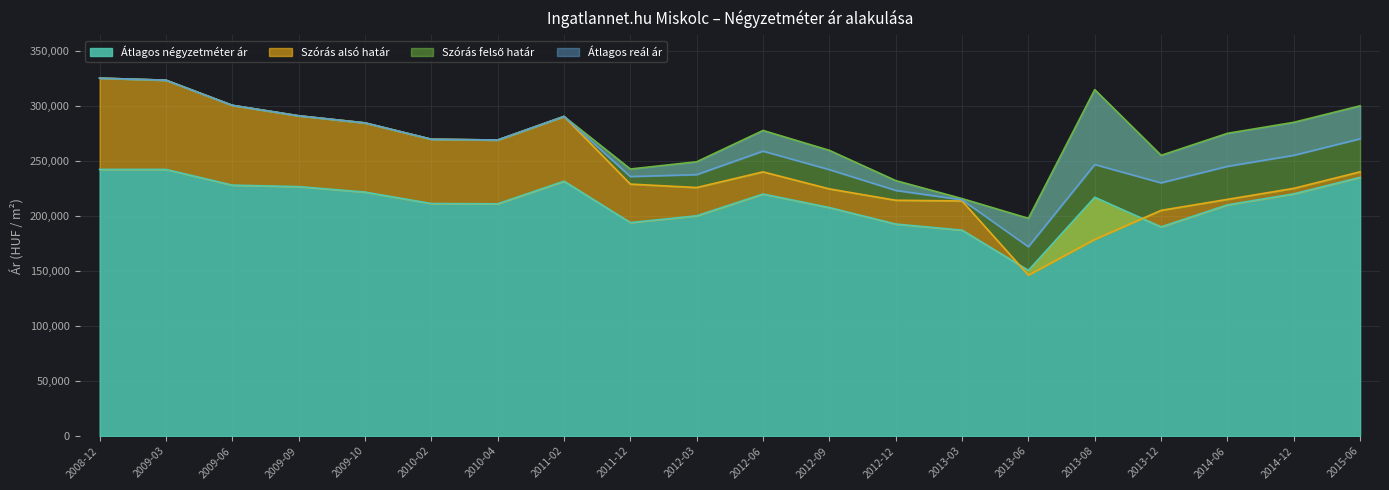

At how many categories does at least one series exceed 322875?

2